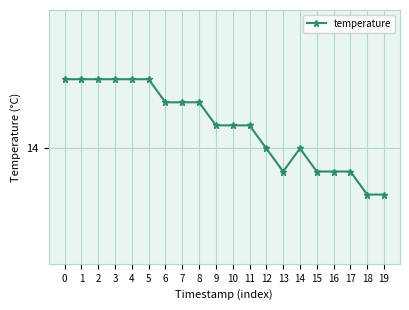

Rank the categories by value from highest to lowest.

0, 1, 2, 3, 4, 5, 6, 7, 8, 9, 10, 11, 12, 14, 13, 15, 16, 17, 18, 19